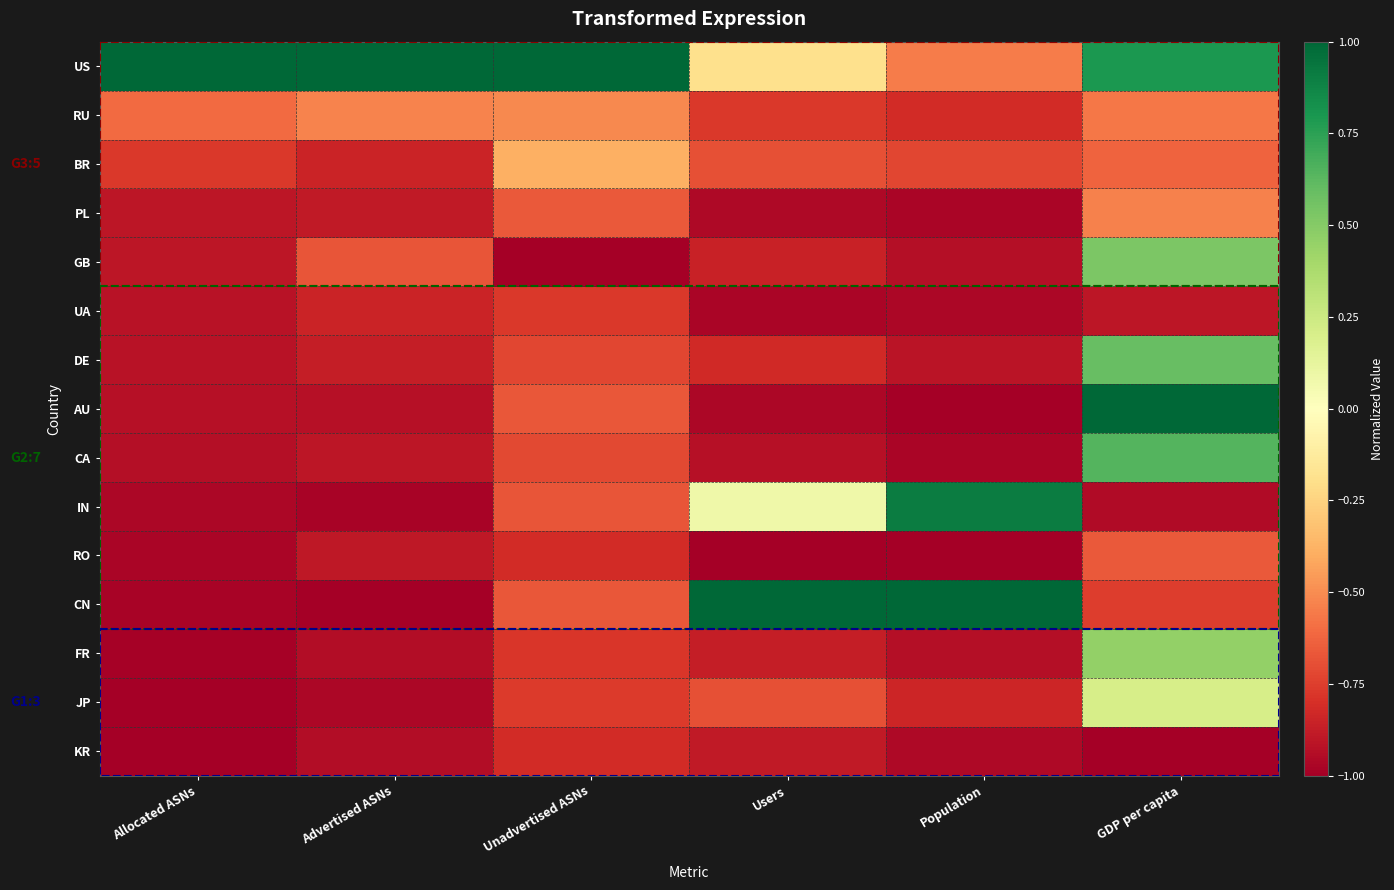

What is the difference between the highest and lowest values at GDP per capita?

2.0